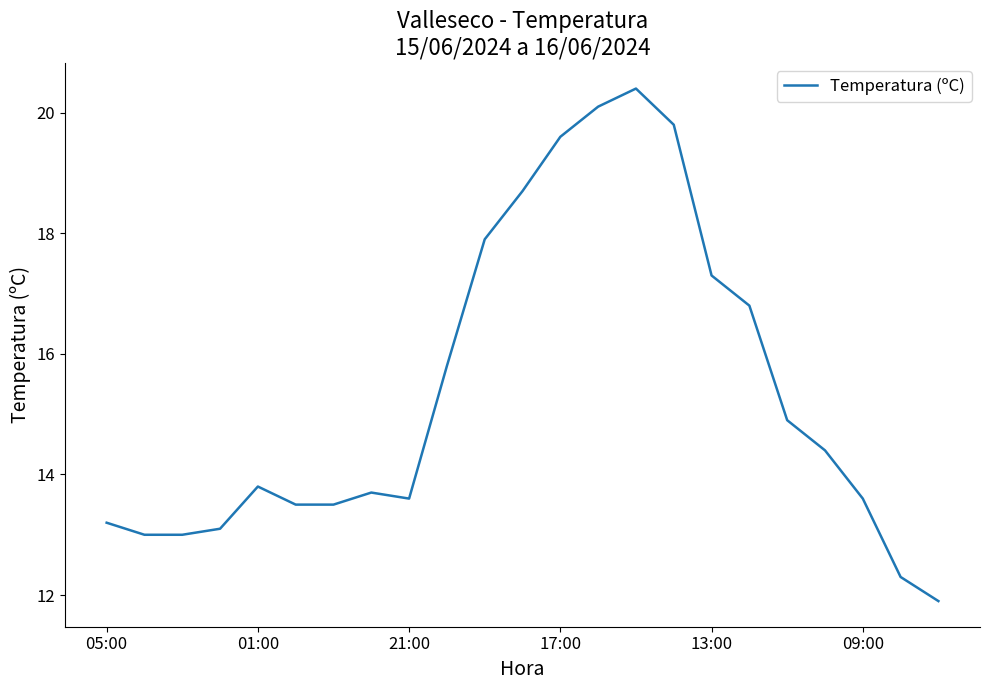

What is the smallest value displayed?

11.9